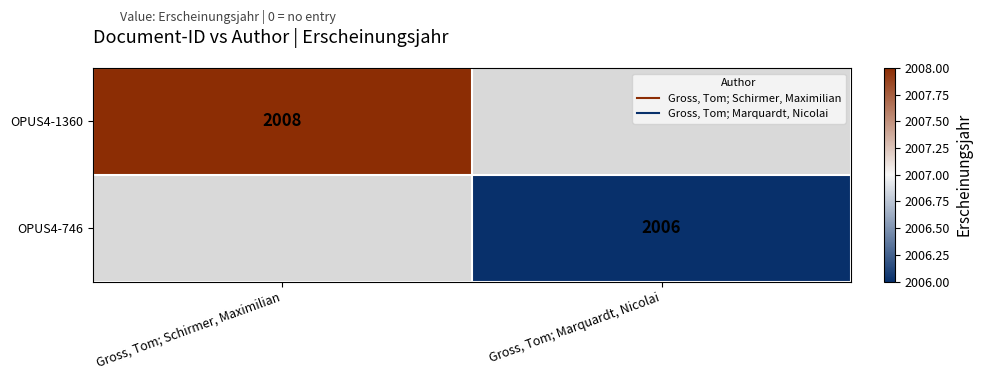

List the series in order of their peak value, highest first.

OPUS4-1360, OPUS4-746